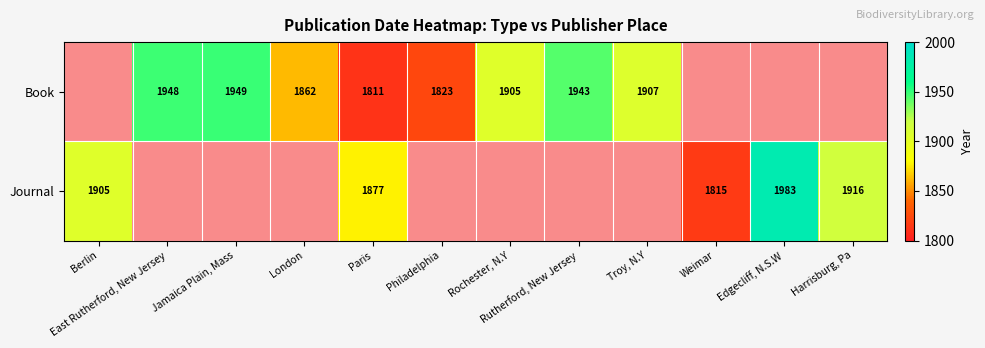

How many values in the Journal series exceed 0?

5